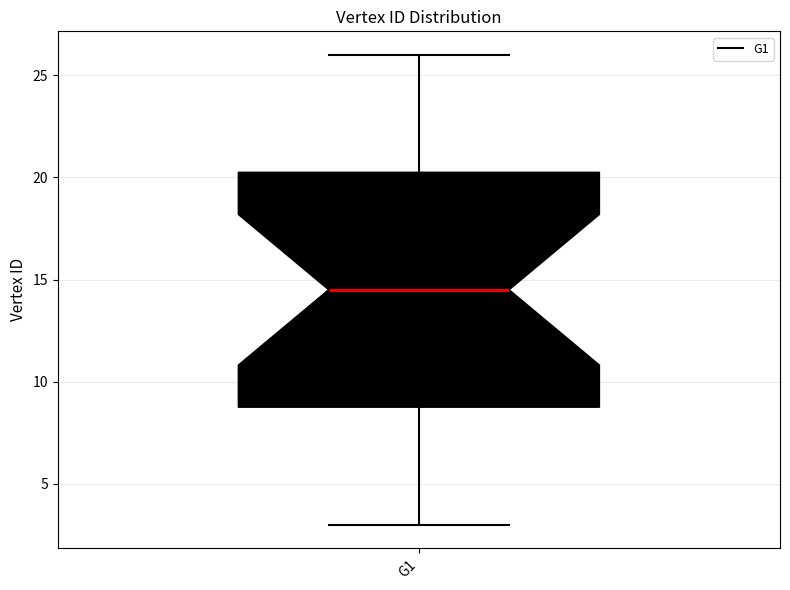

Transcribe this box plot: give where the median line is, the range the box spans, and where the two whiskers end, as read against the y-axis. The values are not printed on the chart, so give them approximately, as read against the axis.

median 14.5, box 9.0 to 20.5, whiskers 3.0 to 26.0